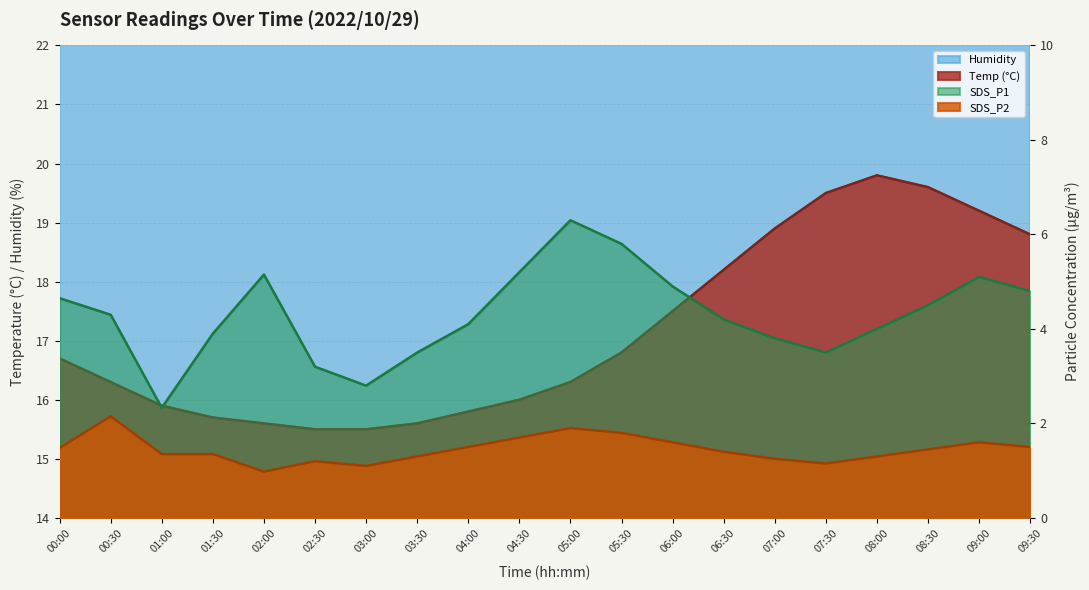

Reading right to left, extract all data points from this chart.

Temp: 18.8	19.2	19.6	19.8	19.5	18.9	18.2	17.5	16.8	16.3	16.0	15.8	15.6	15.5	15.5	15.6	15.7	15.9	16.3	16.7
Humidity: 77.0	76.8	76.5	76.3	76.4	76.6	76.8	77.0	77.2	77.4	77.5	77.6	77.8	77.9	78.0	78.1	78.1	78.4	78.5	78.4
SDS_P1: 4.8	5.1	4.5	4.0	3.5	3.8	4.2	4.9	5.8	6.3	5.2	4.1	3.5	2.8	3.2	5.2	3.9	2.3	4.3	4.7
SDS_P2: 1.5	1.6	1.4	1.3	1.1	1.2	1.4	1.6	1.8	1.9	1.7	1.5	1.3	1.1	1.2	1.0	1.4	1.4	2.1	1.5